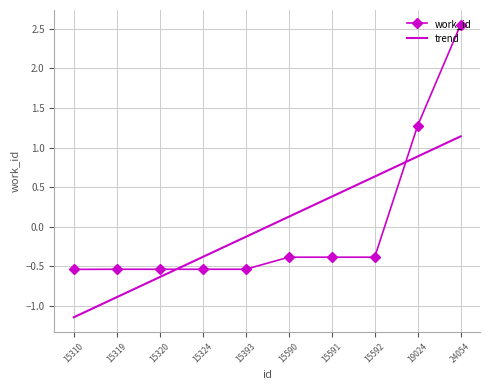

After their last crossing, which series has the higher values: trend or work_id?

work_id